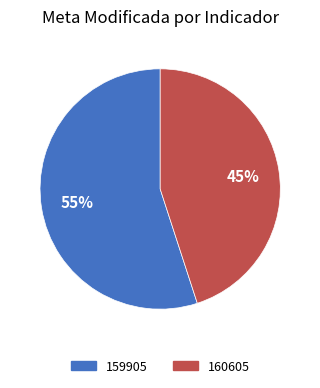

To the nearest percent, what percentage of the pie is 160605?

45%